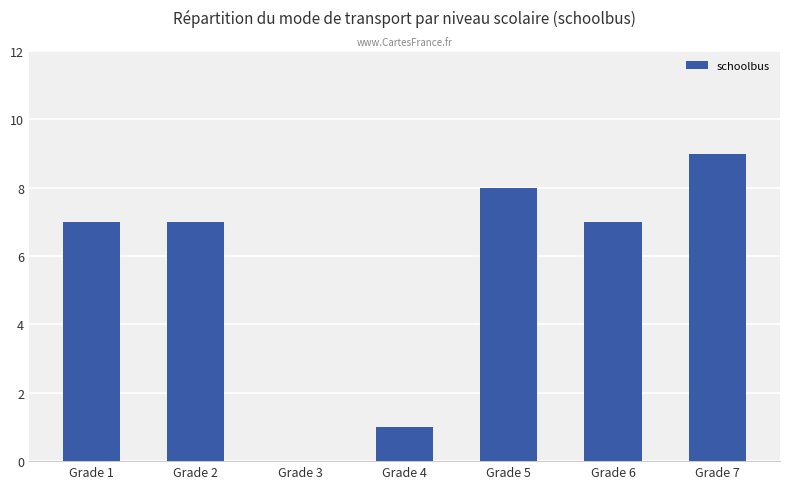

What is the greatest value displayed?

9